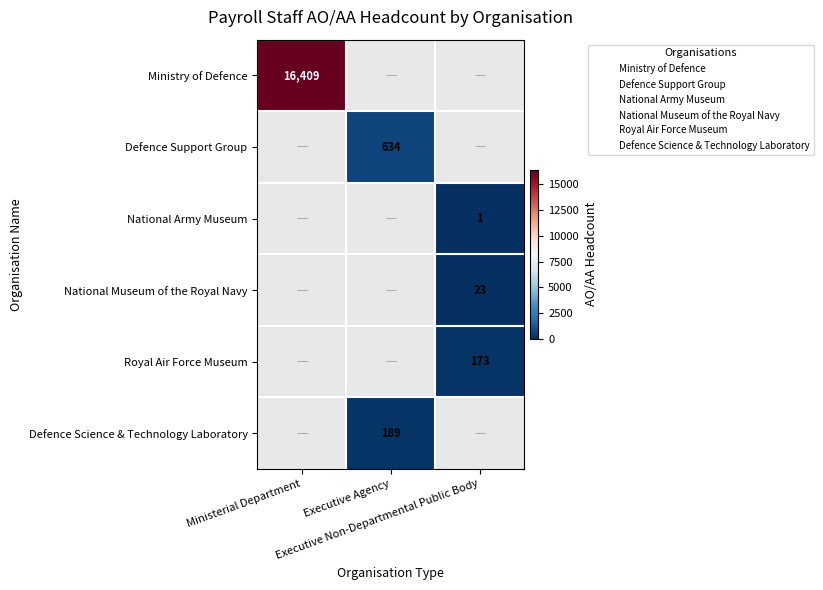

How many positive values does the Ministry of Defence series have?

1